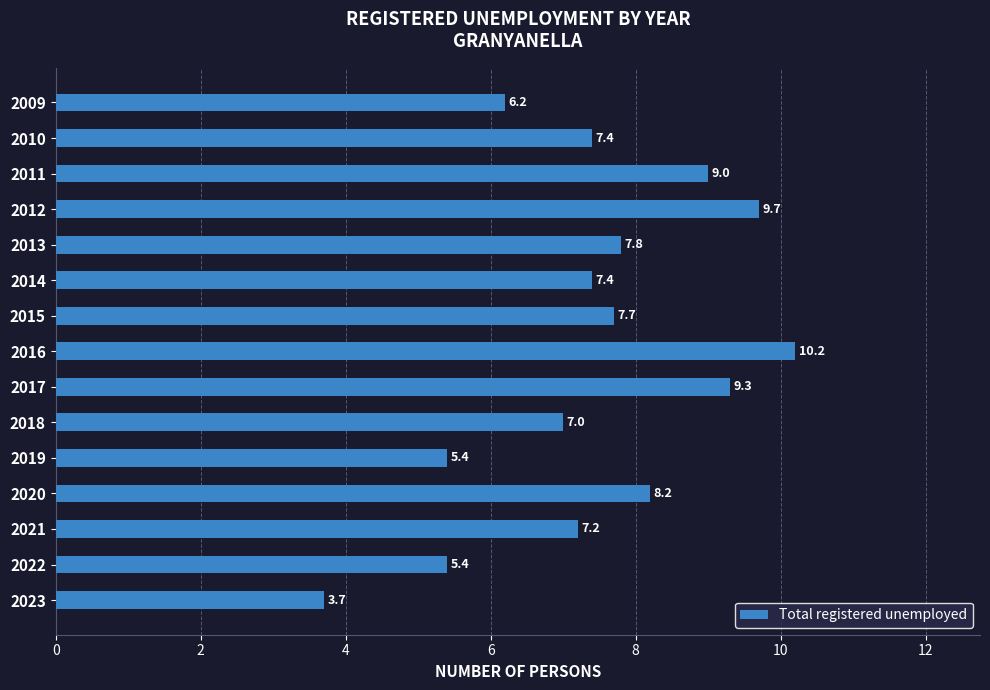

What is the maximum value shown in the chart?

10.2